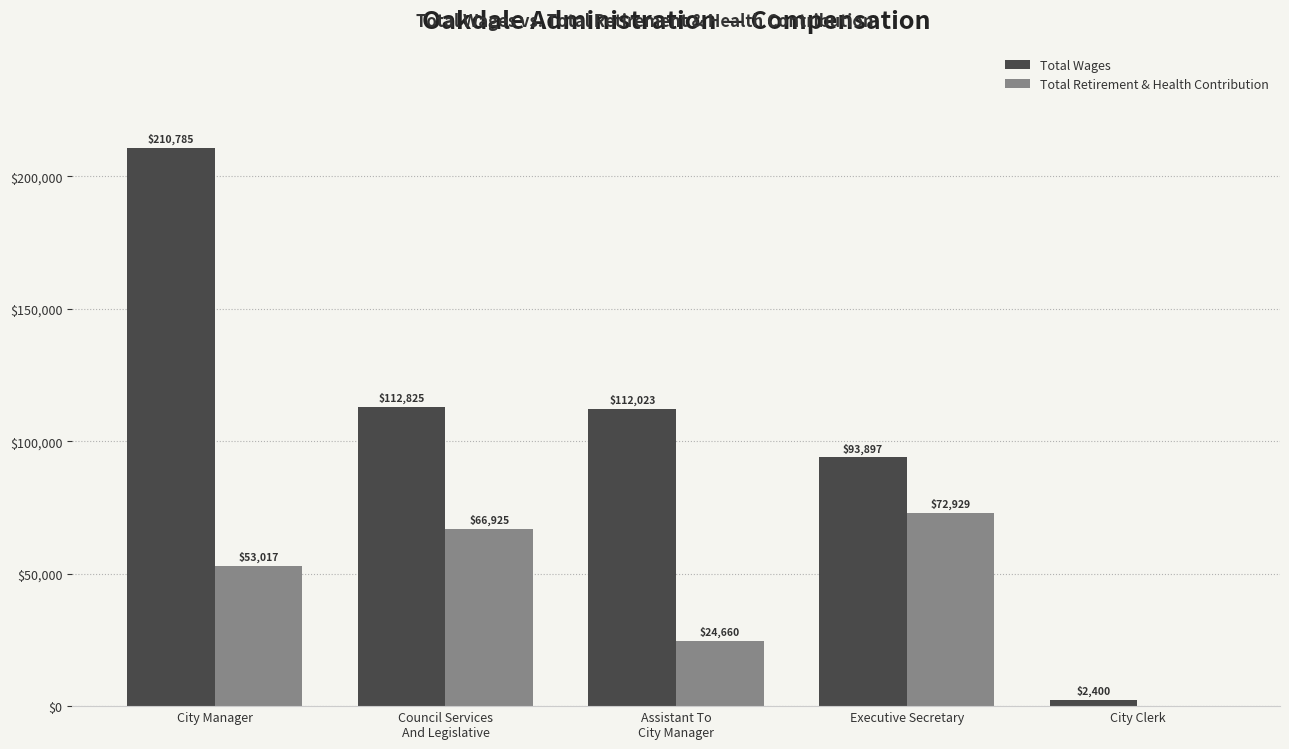

Is the value of Total Retirement & Health Contribution at Council Services
And Legislative greater than the value of Total Wages at Council Services
And Legislative?

No